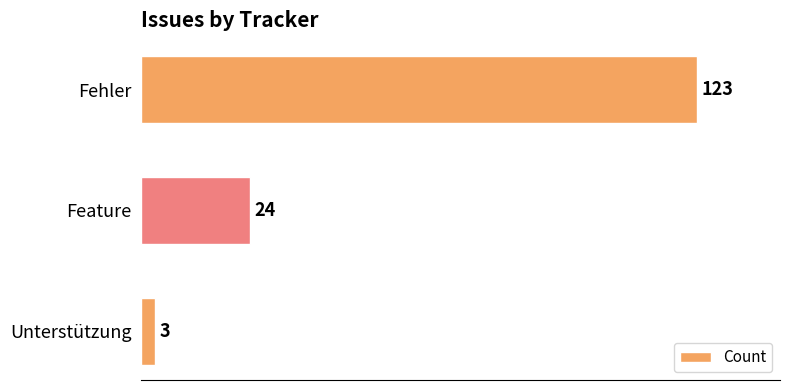

Does the chart contain stacked bars?

No